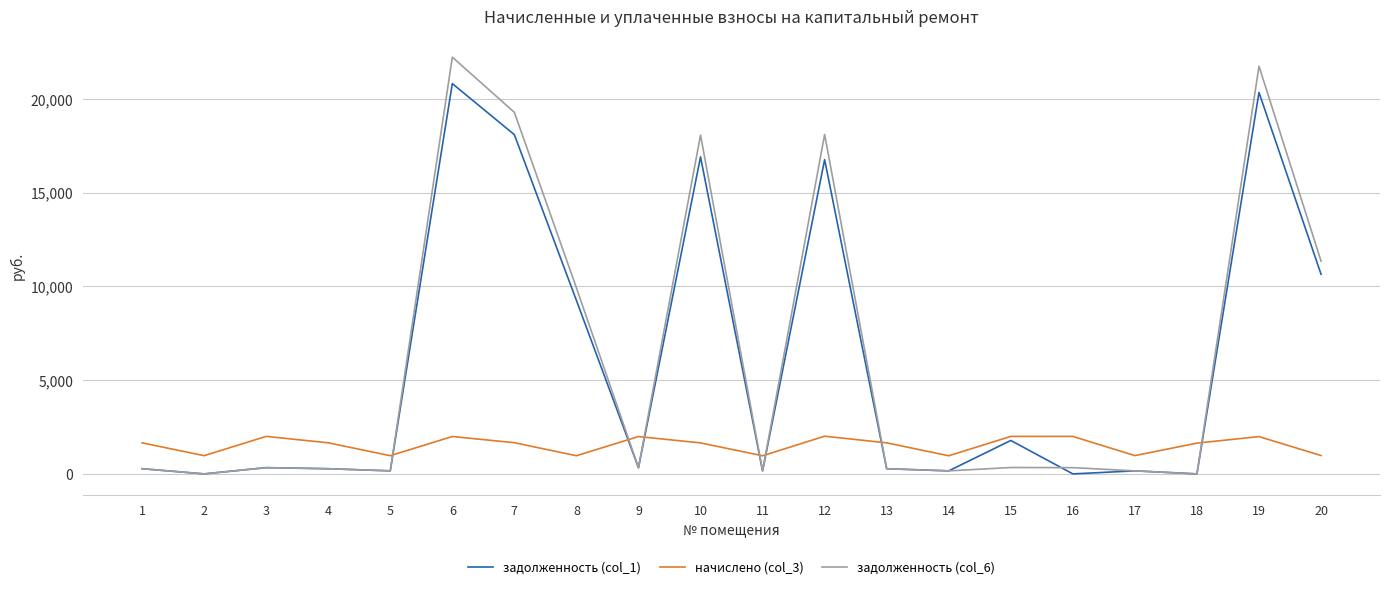

What value does the начислено (col_3) series have at 12?

2010.7